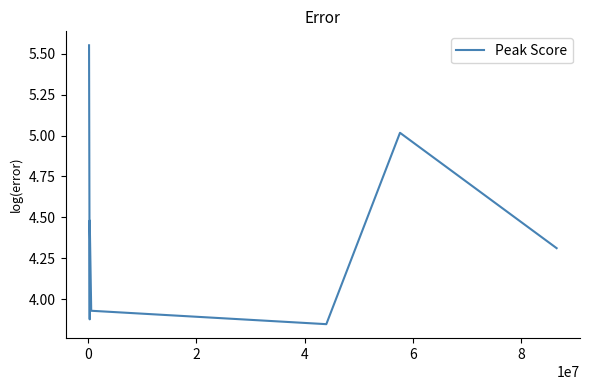

What is the difference between the maximum and second lowest values?

1.7